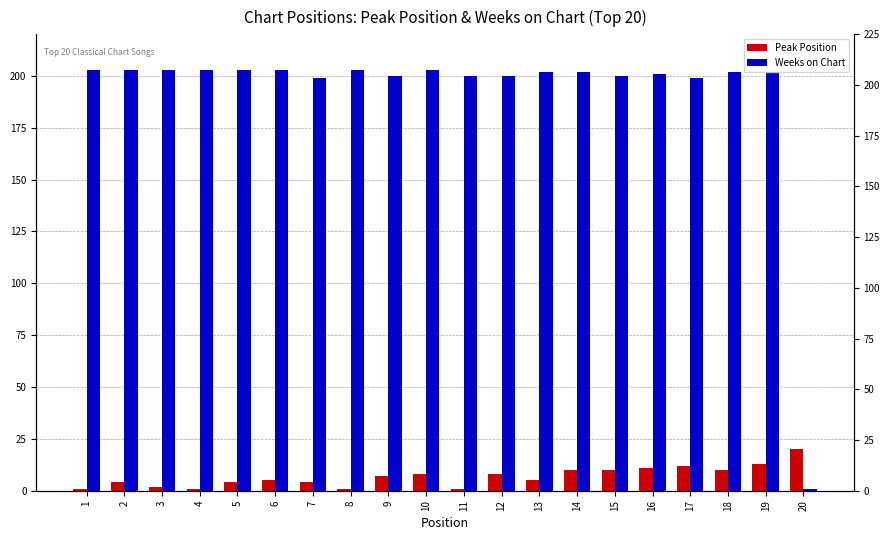

What is the difference between the second highest and minimum values in the Peak Position series?

12